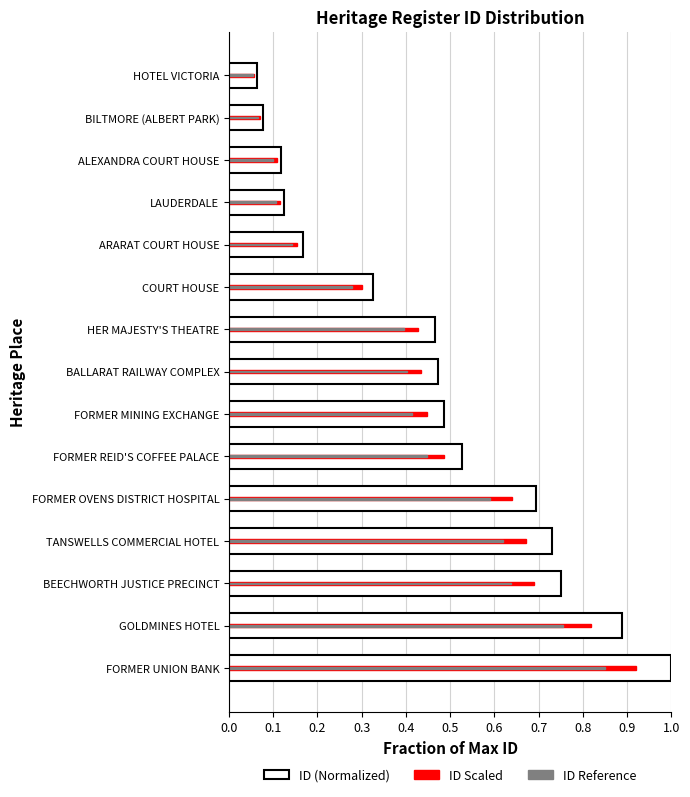

What is the approximate value of ID Reference at ALEXANDRA COURT HOUSE?

0.1